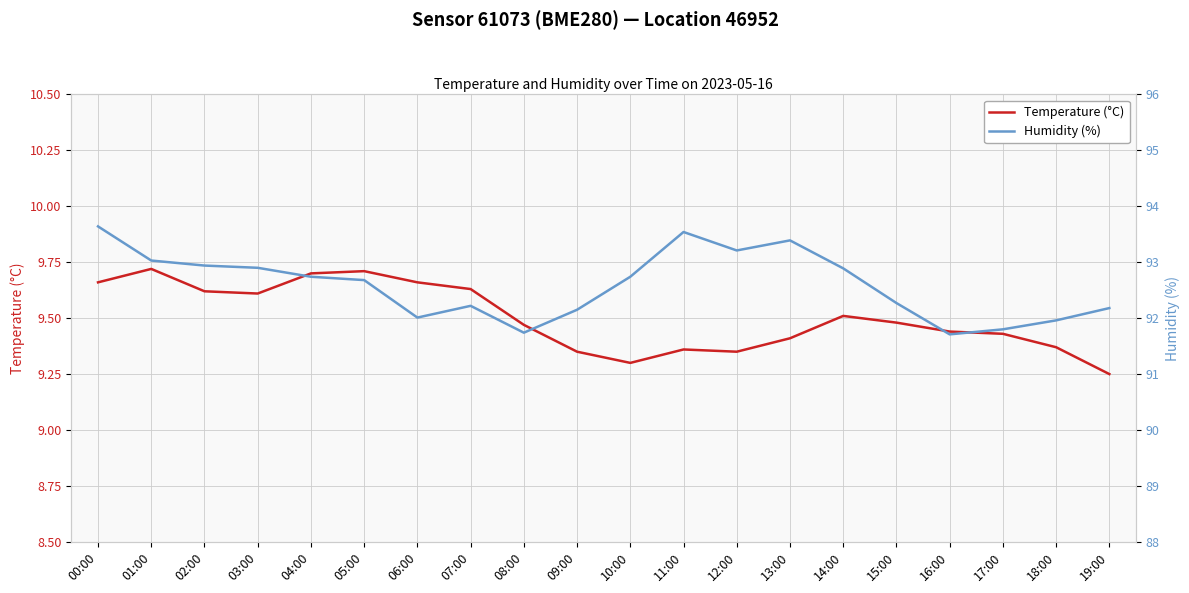

True or false: Temperature (°C) and Humidity (%) intersect in this chart.

False